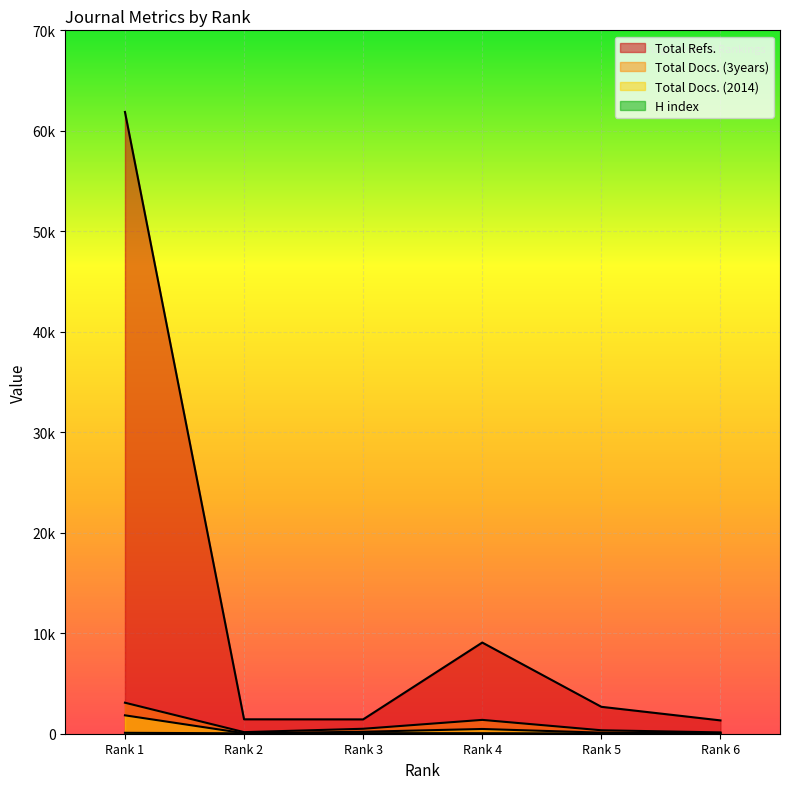

At Rank 1, list the series in order from largest to smallest.

Total Refs., Total Docs. (3years), Total Docs. (2014), H index